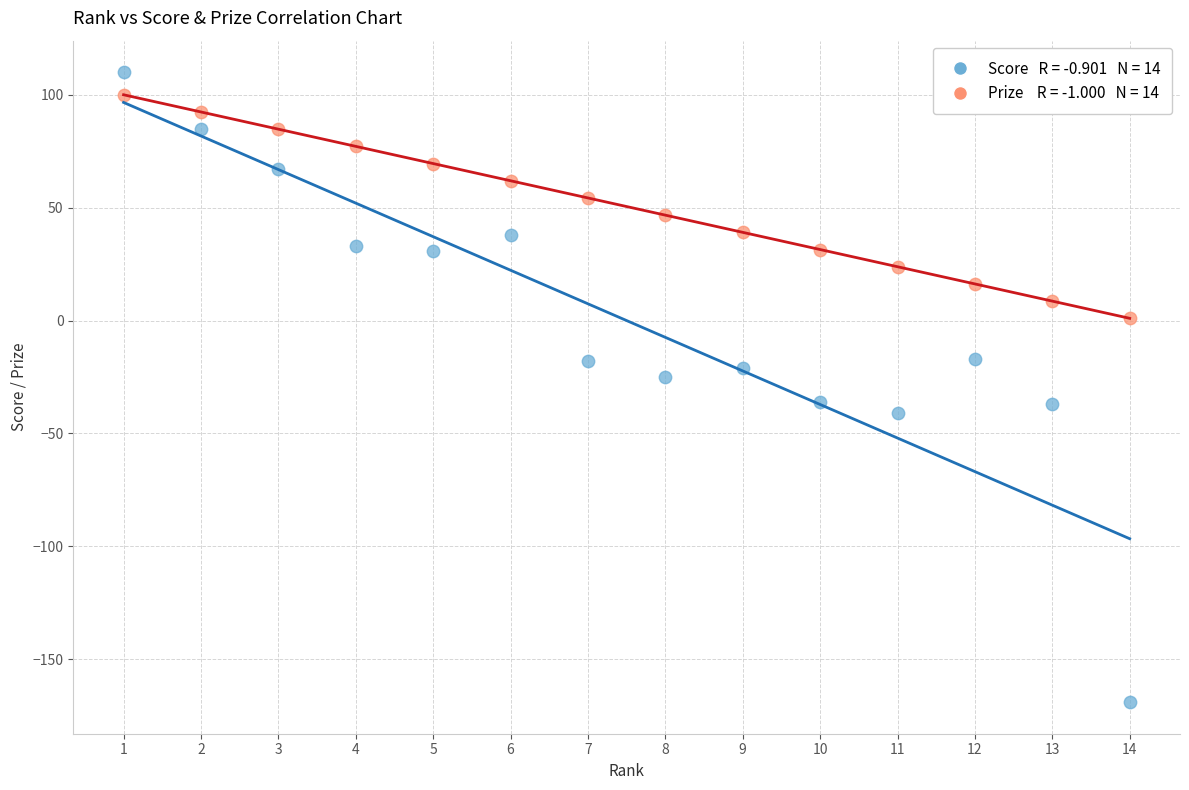

Across all data points, what is the range of X values (max minus min)?

13.0